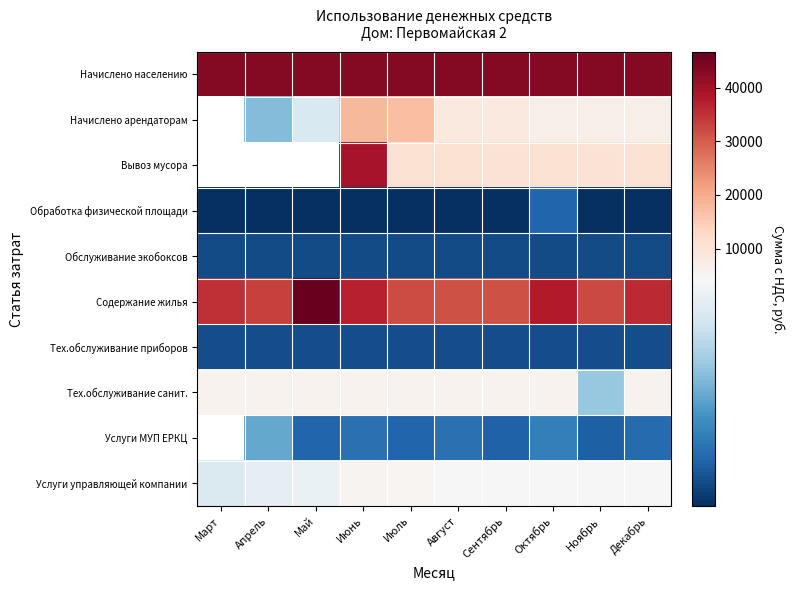

Count the number of categories in the chart.

10